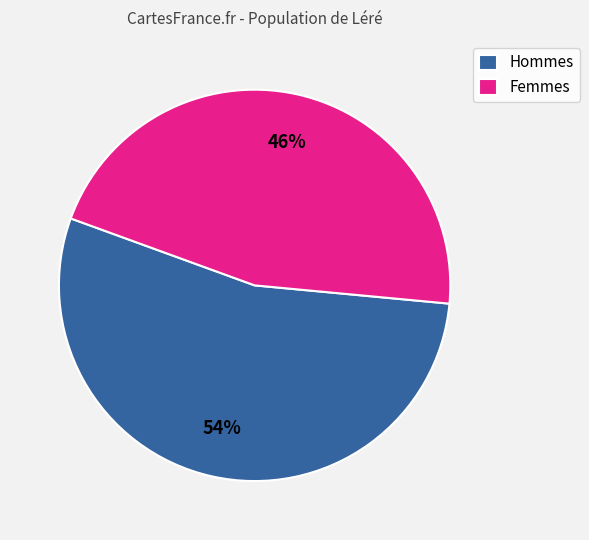

Does any single category account for the majority?

Yes